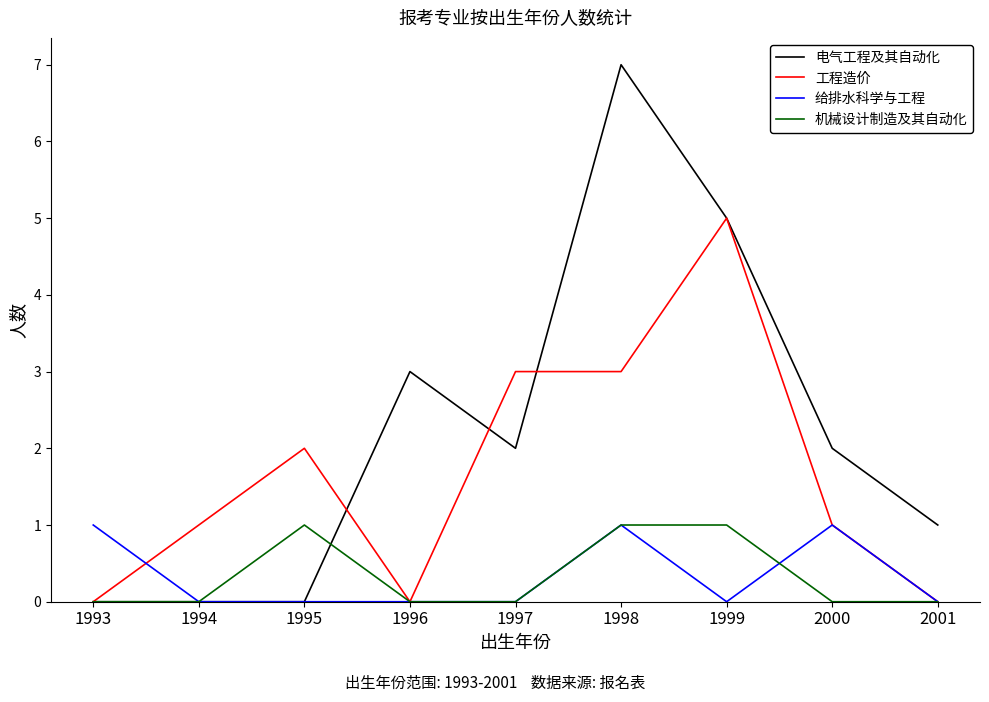

Which category has the highest value across all series?

1998